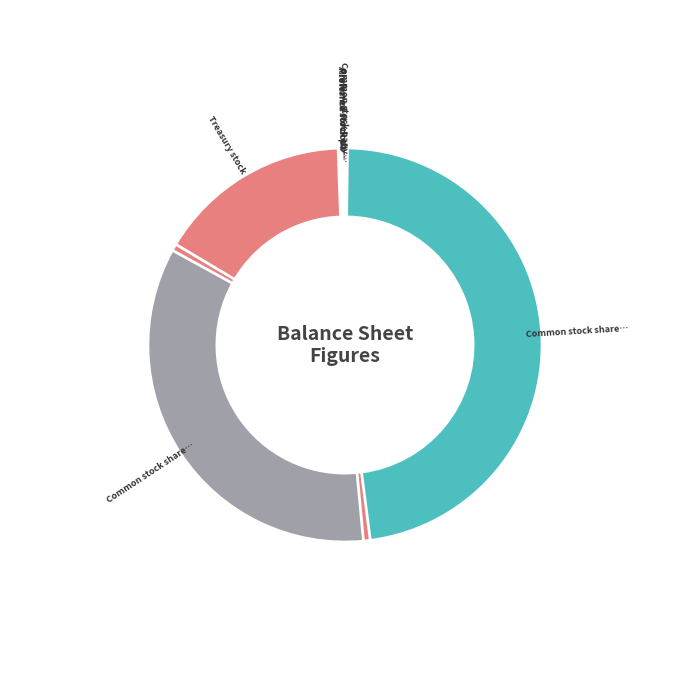

True or false: Common stock shares authorized accounts for 55% of the total.

False